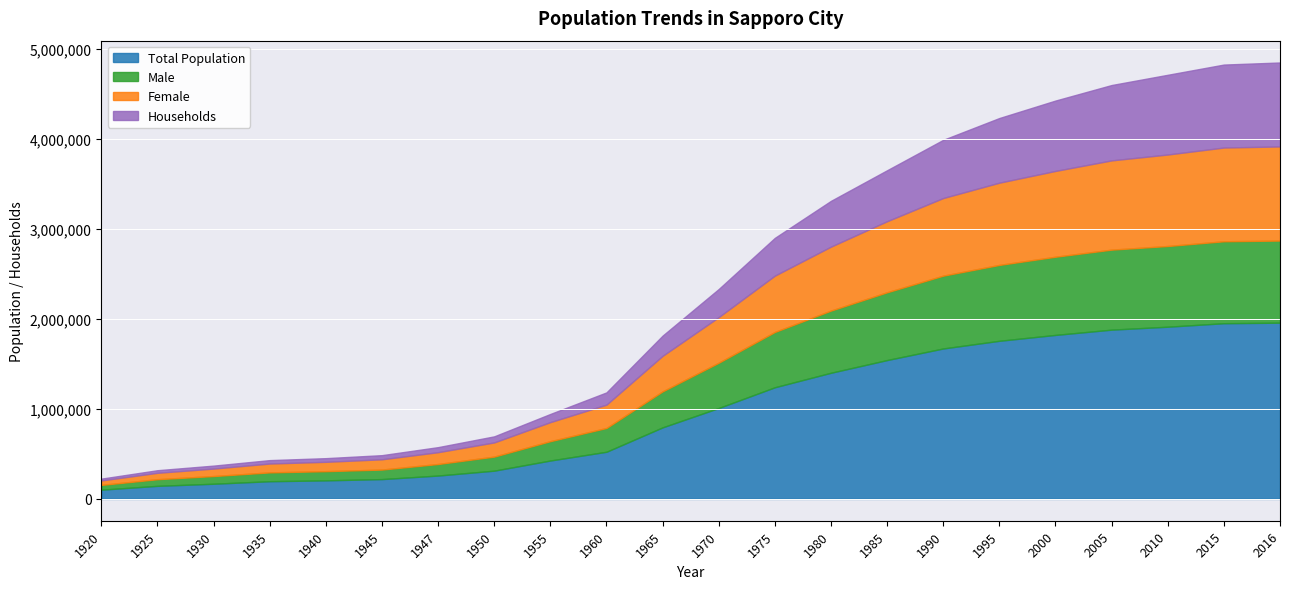

Rank the categories by Female value from lowest to highest.

1920, 1925, 1930, 1935, 1940, 1945, 1947, 1950, 1955, 1960, 1965, 1970, 1975, 1980, 1985, 1990, 1995, 2000, 2005, 2010, 2015, 2016